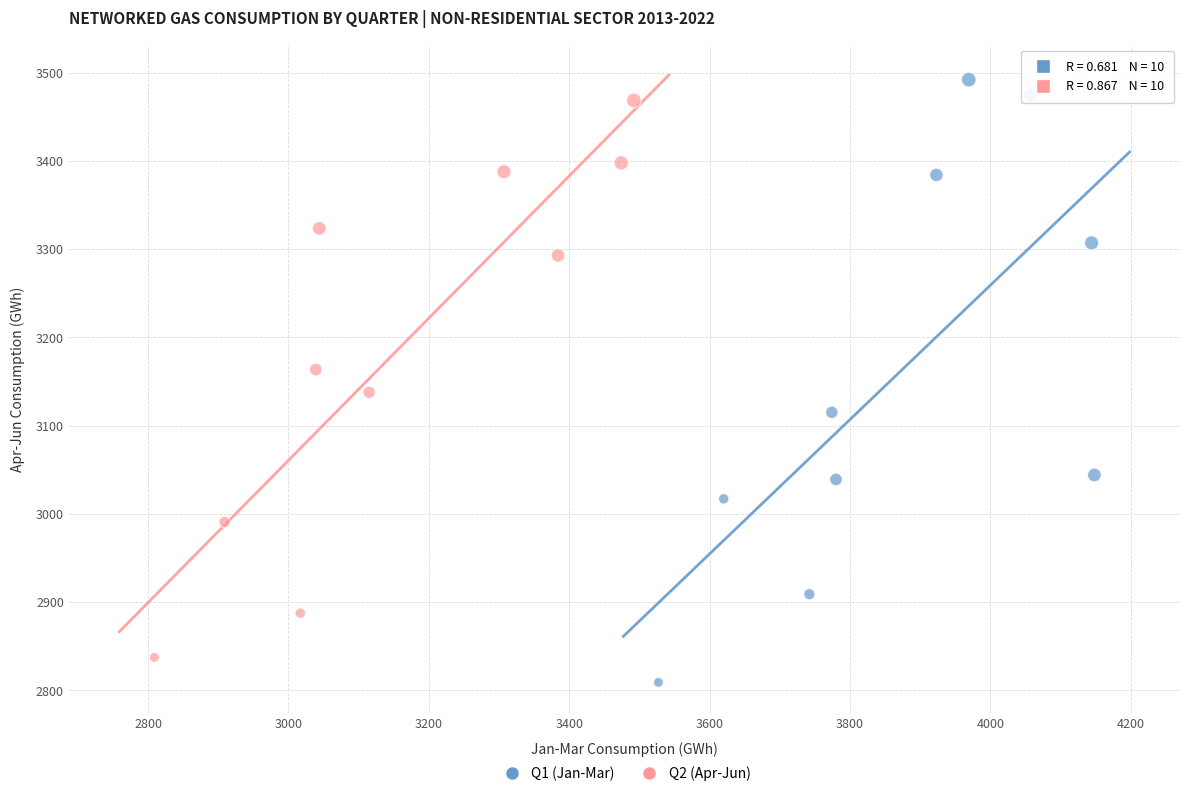

Which series reaches the maximum Y coordinate?

Q1 (Jan-Mar)